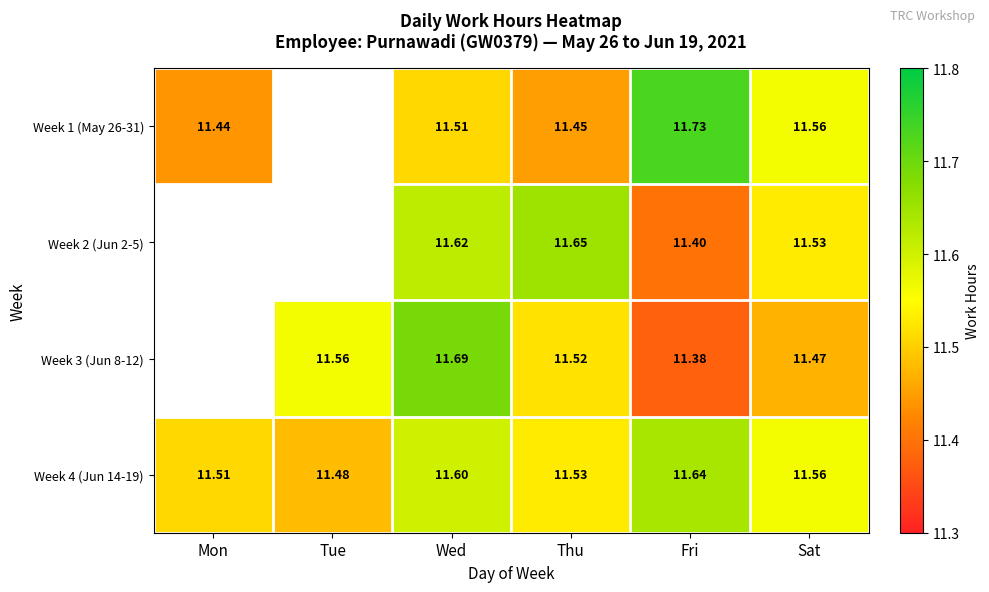

Is the value of Week 4 (Jun 14-19) at Sat greater than the value of Week 1 (May 26-31) at Fri?

No